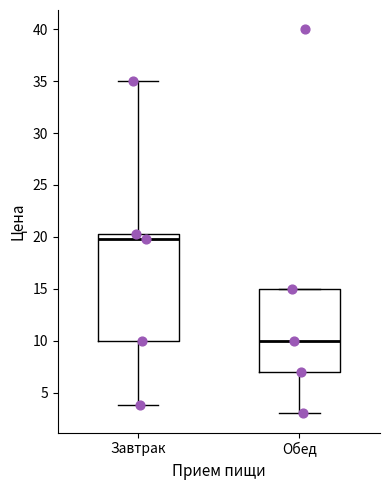

Comparing the boxes themselves (not the whiskers), which one is the tallest?

Завтрак